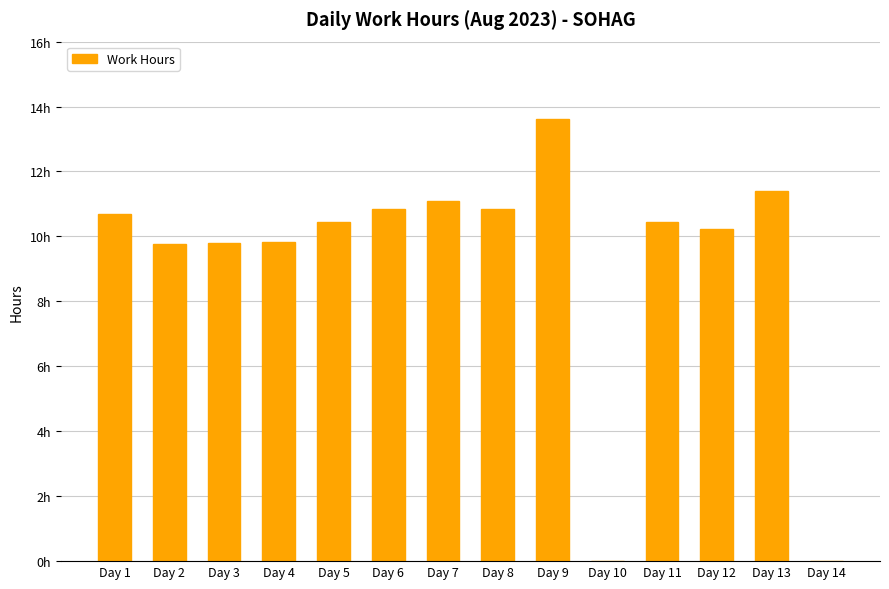

Are the bars grouped side by side (vs. stacked)?

No